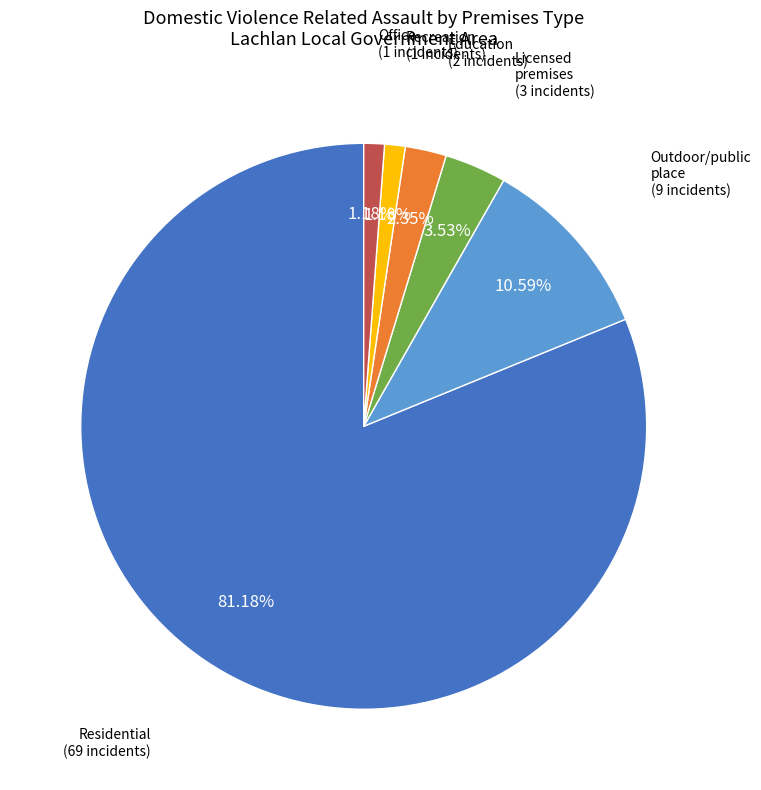

How many segments does this pie chart have?

6